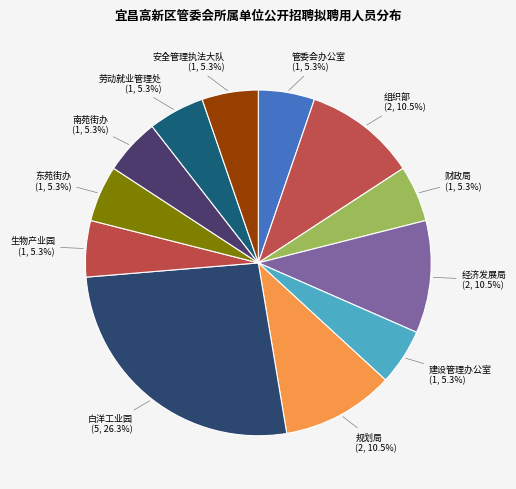

What is the largest slice in the pie chart?

白洋工业园